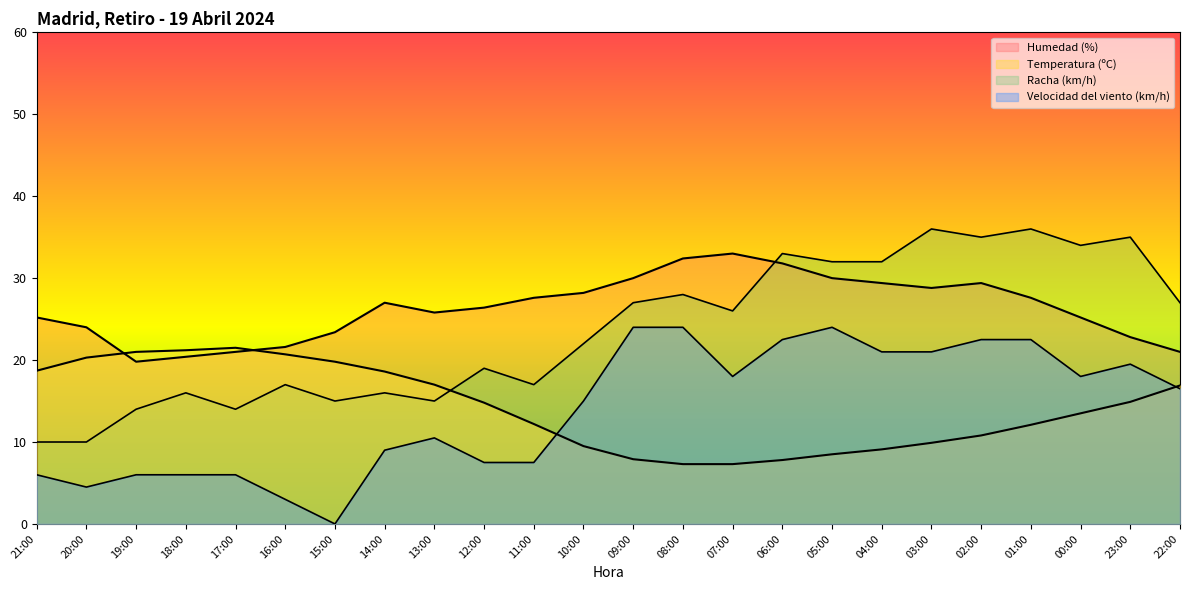

Is it true that Racha (km/h) equals 26.0 at 07:00?

True